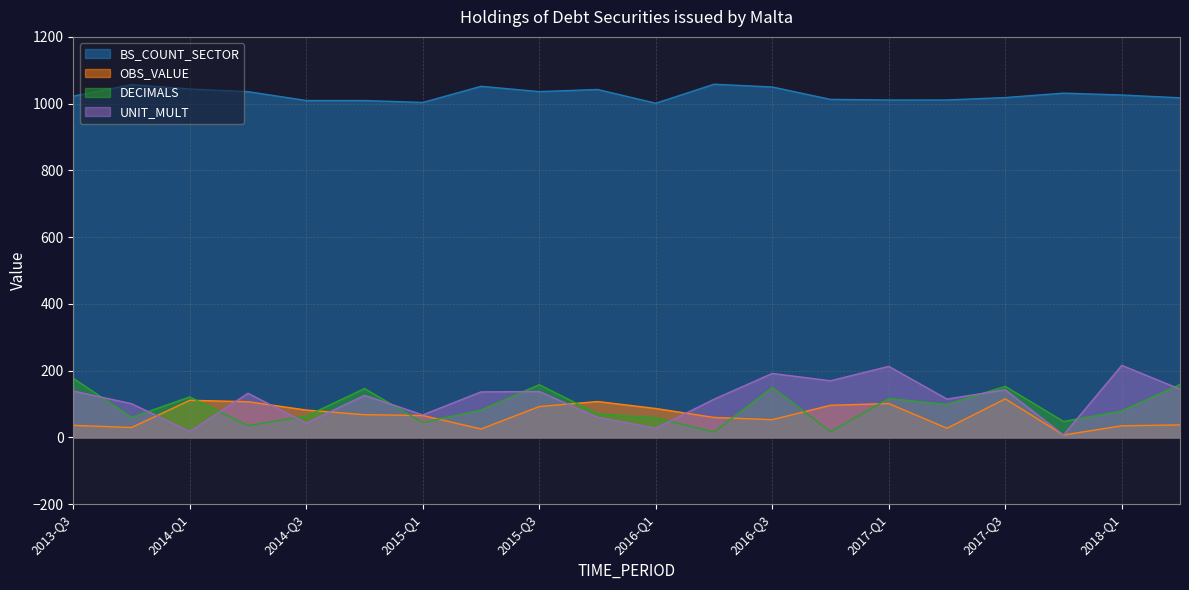

True or false: OBS_VALUE and BS_COUNT_SECTOR intersect in this chart.

False